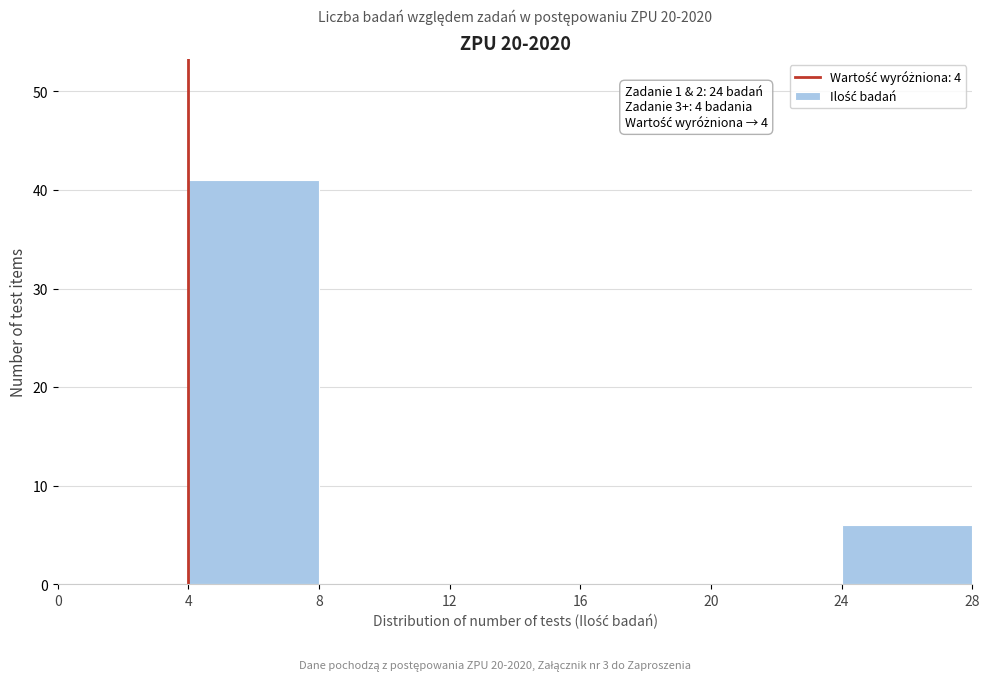

Which range on the x-axis has the tallest bar?

4 to 8